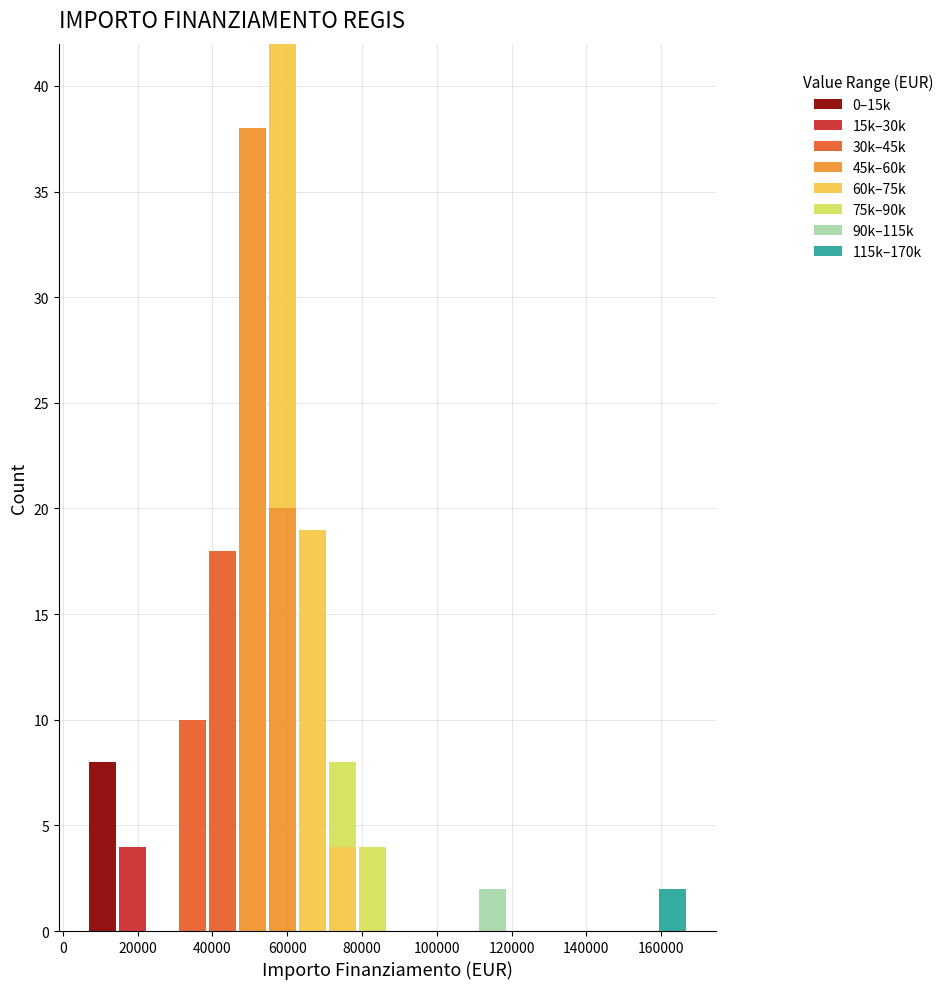

What is the total height of the stacked bar covering 110000 to 118000 on the x-axis? Neither the bar edges nor the heights are printed on the chart, so give them approximately, as read against the axes.

2